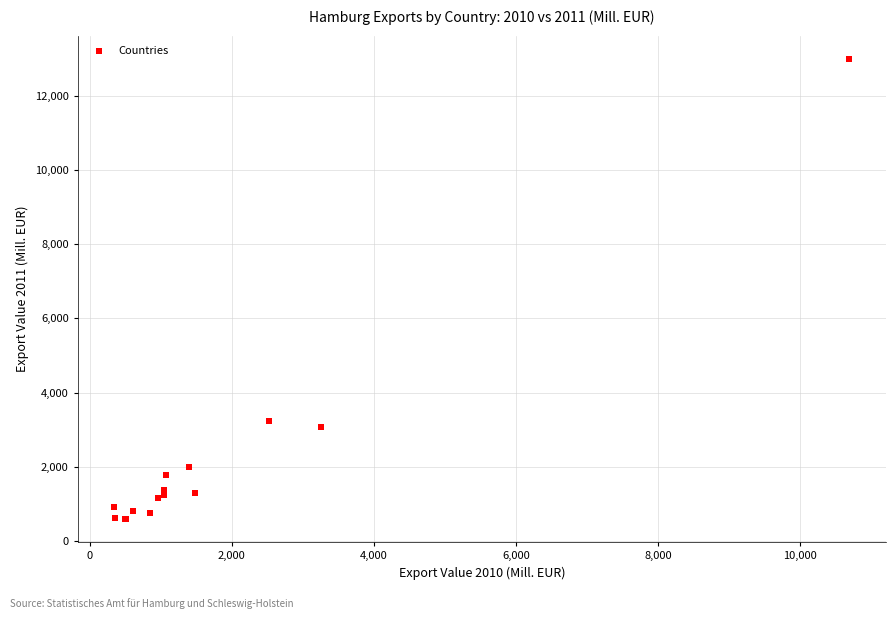

What Y value in the scatter plot is closest to 6793?

3221.3